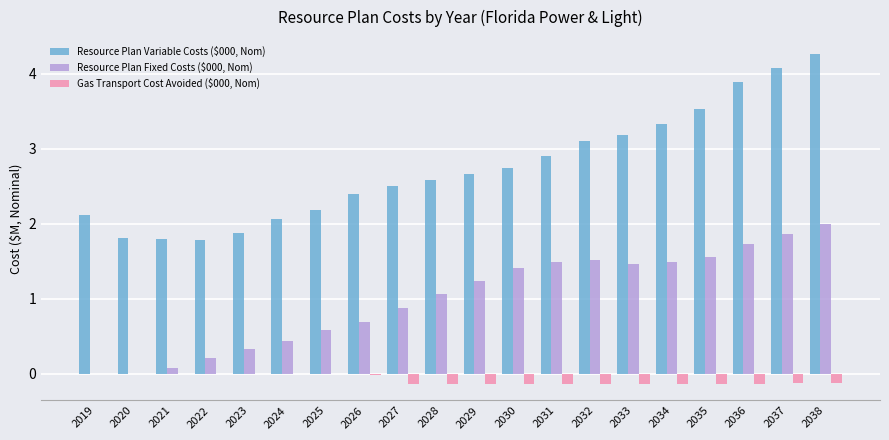

Is it true that Resource Plan Variable Costs ($000, Nom) equals 3.6 at 2026?

False